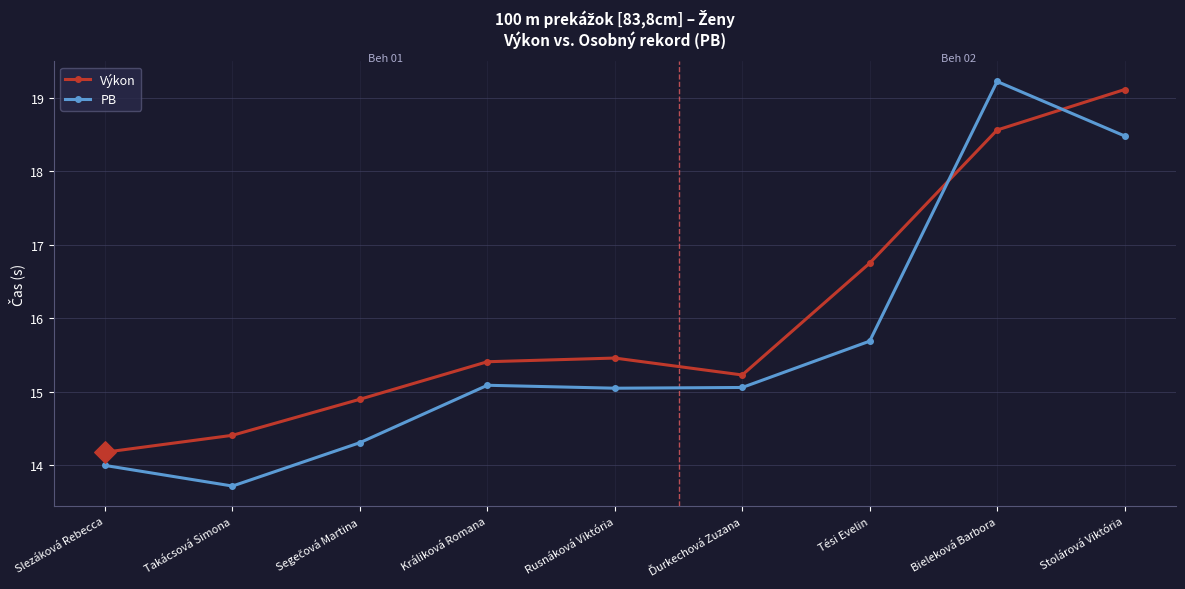

At how many categories does at least one series exceed 16?

3